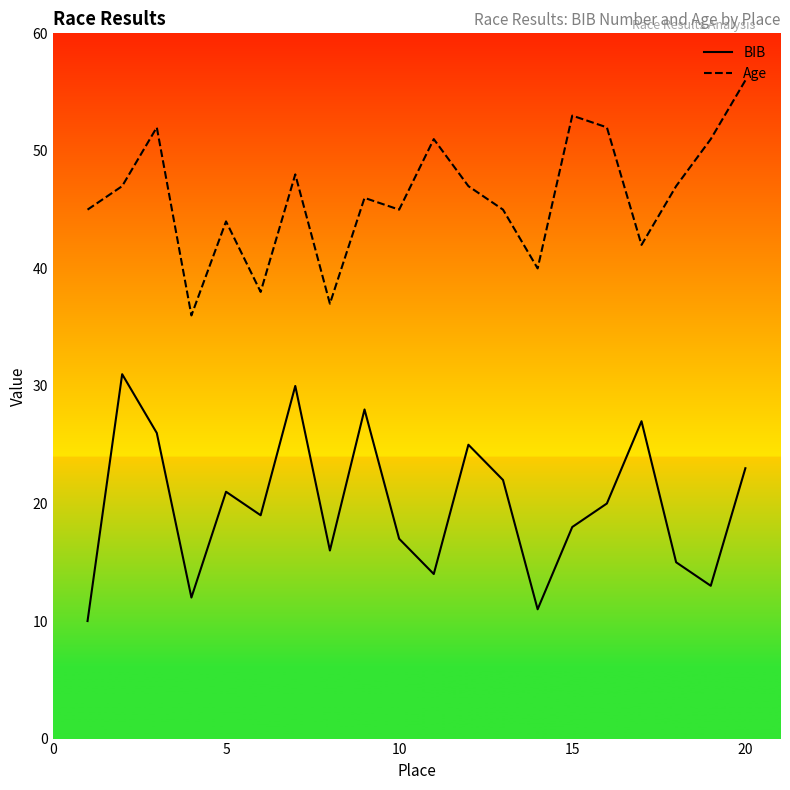

True or false: Age has a value of 90 at 15.

False